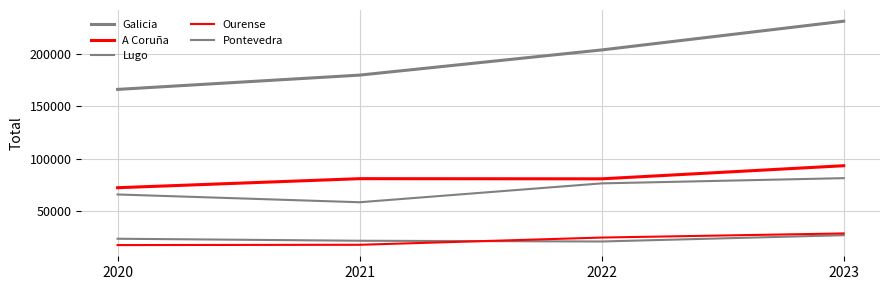

Rank the categories by Galicia value from lowest to highest.

2020, 2021, 2022, 2023